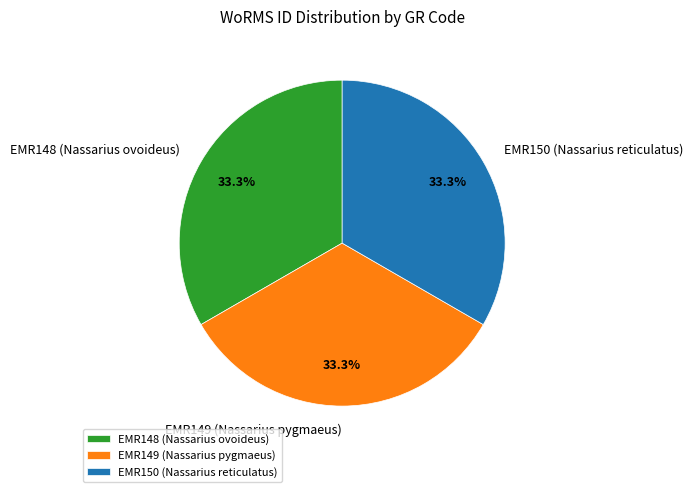

To the nearest percent, what percentage of the pie is EMR150 (Nassarius reticulatus)?

33%